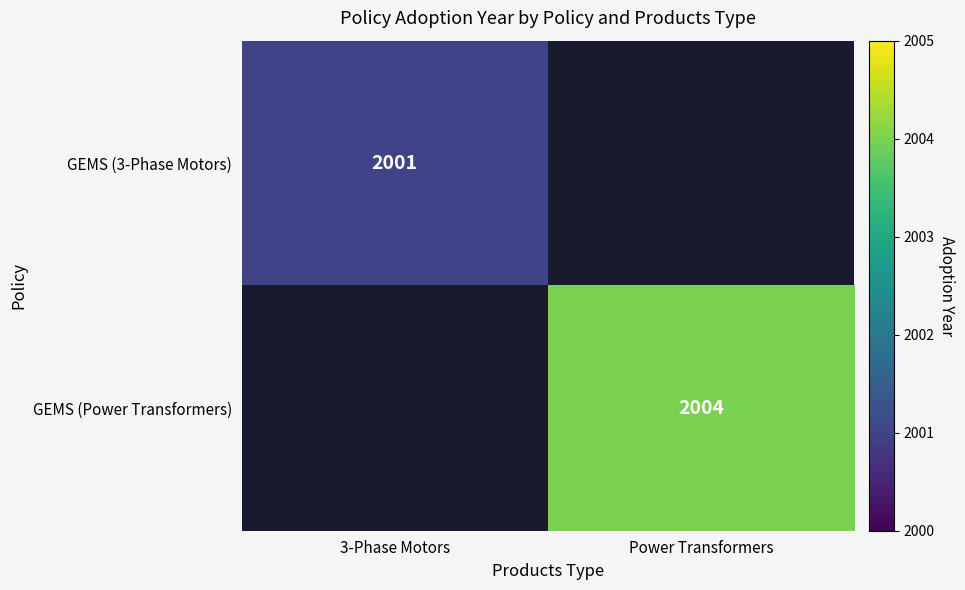

True or false: GEMS (Power Transformers) has a value of 2004 at Power Transformers.

True